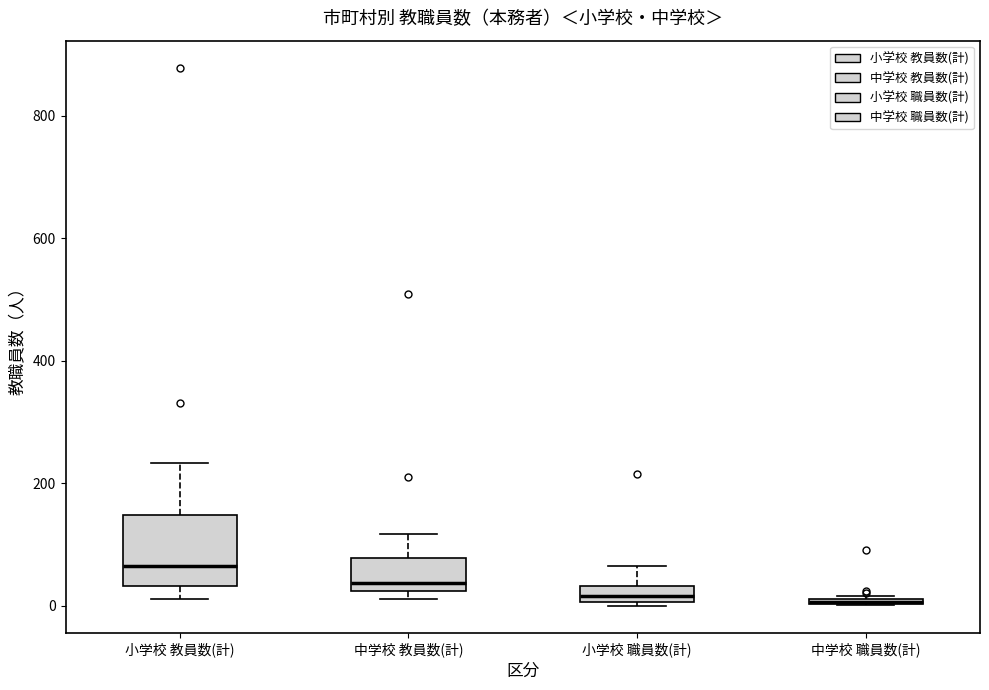

Where does the median line of the box for 中学校 教員数(計) sit on the y-axis? The values are not printed on the chart, so give them approximately, as read against the axis.

40